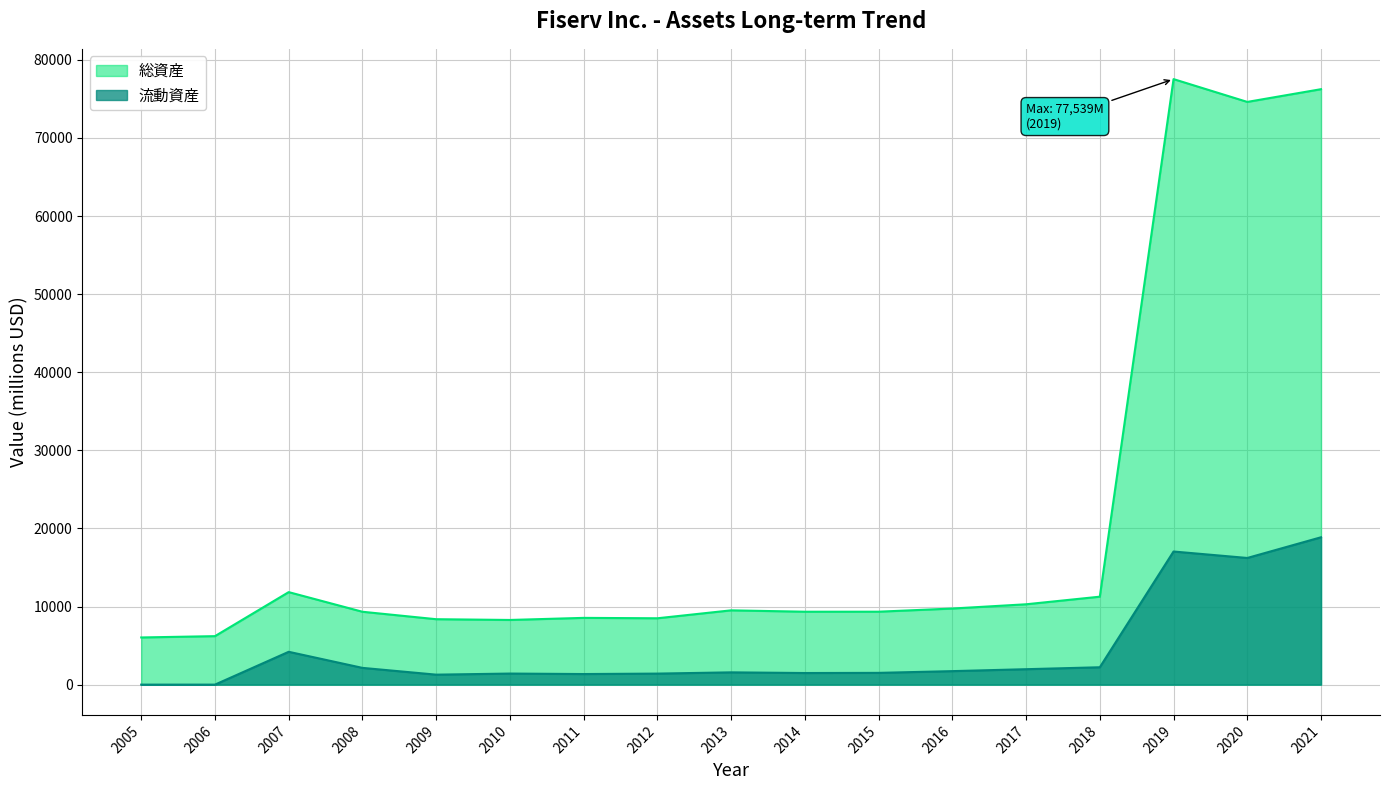

True or false: 総資産 has a value of 9337 at 2014.

True